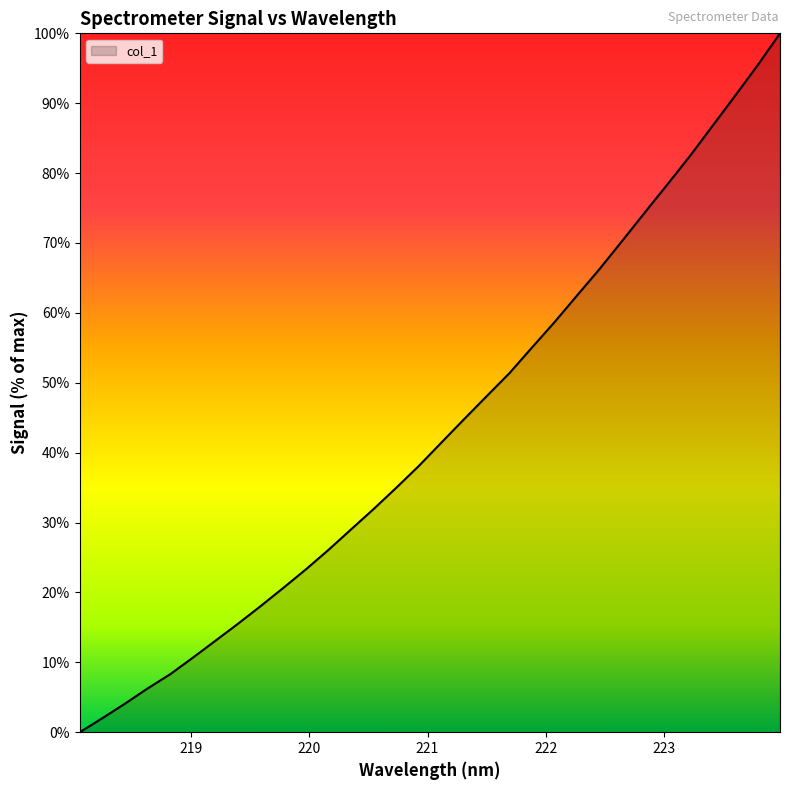

Rank the categories by value from highest to lowest.

223.9802, 223.7895, 223.5987, 223.408, 223.2172, 223.0264, 222.8355, 222.6447, 222.4538, 222.263, 222.0721, 221.8812, 221.6902, 221.4993, 221.3083, 221.1174, 220.9264, 220.7354, 220.5444, 220.3533, 220.1623, 219.9712, 219.7801, 219.589, 219.3979, 219.2067, 219.0156, 218.8244, 218.6332, 218.442, 218.2508, 218.0596